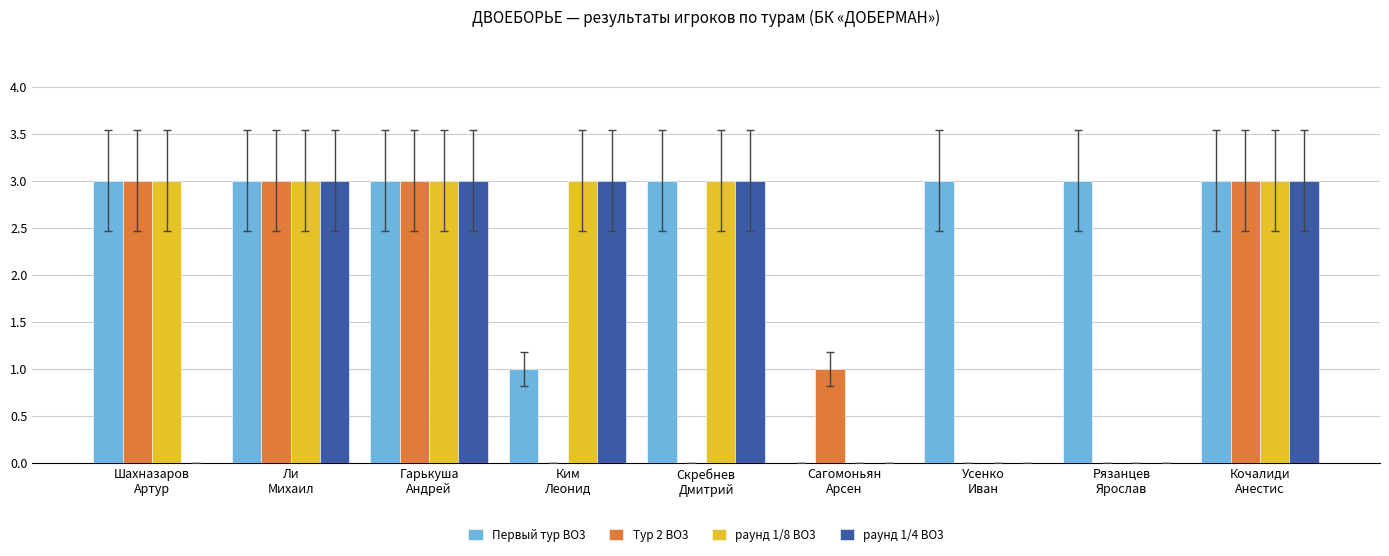

How many Тур 2 BO3 values are between 0 and 3?

9